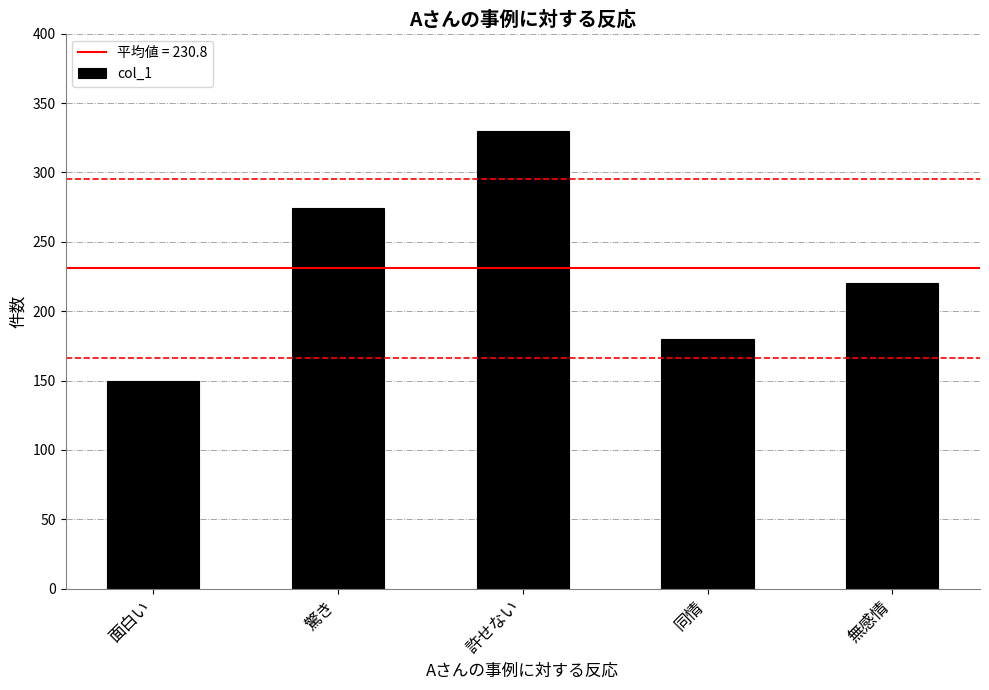

What is the greatest value displayed?

330